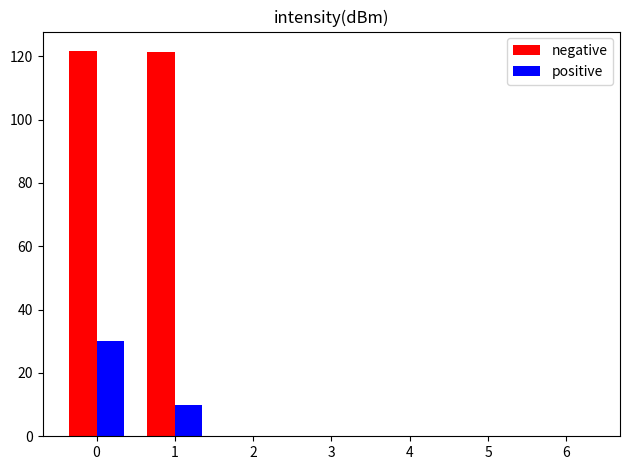

What is the highest value of the positive series?

30.0